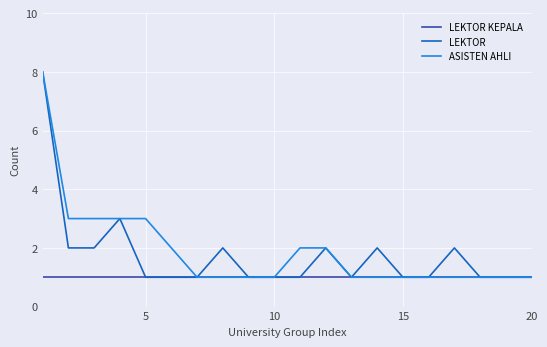

What is the greatest value displayed?

8